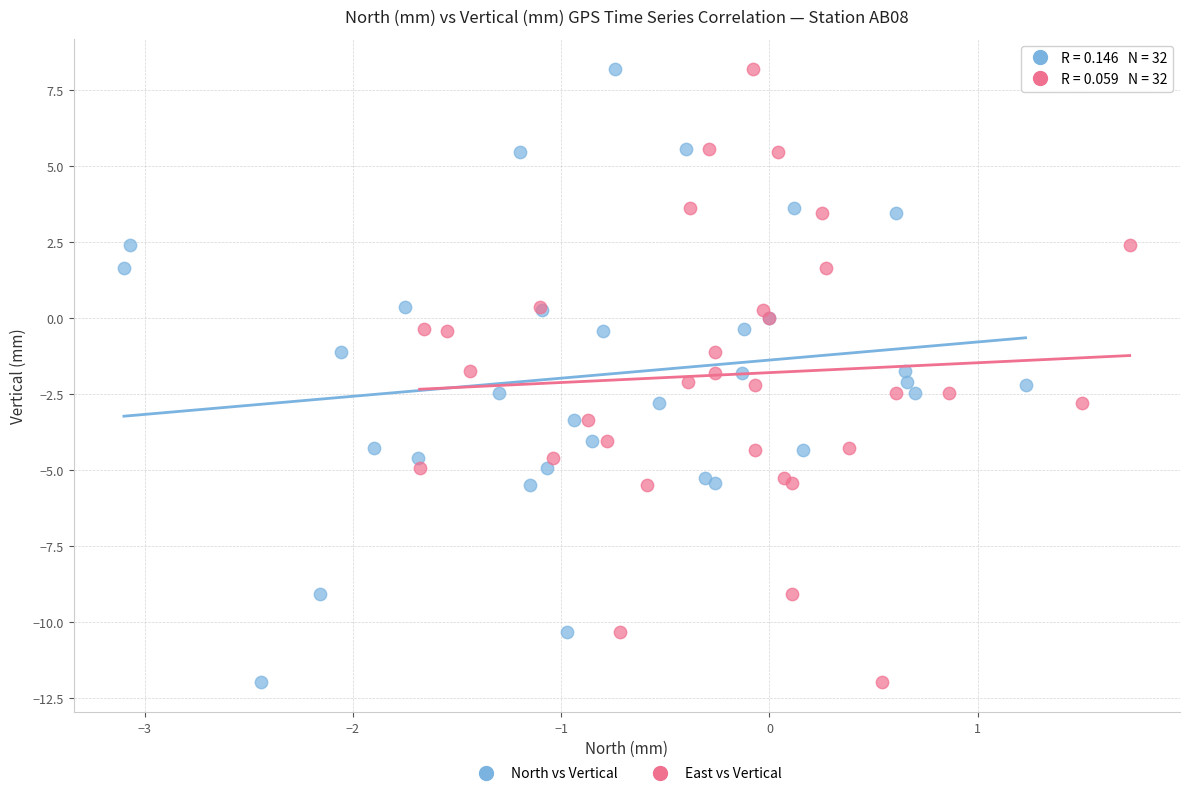

What are all the series names shown in the legend?

North vs Vertical, East vs Vertical